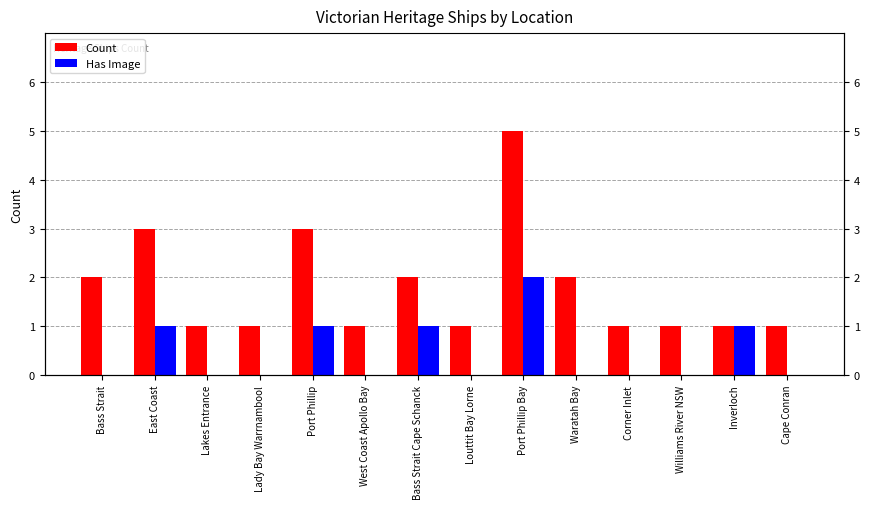

Which series has the widest spread of values?

Count